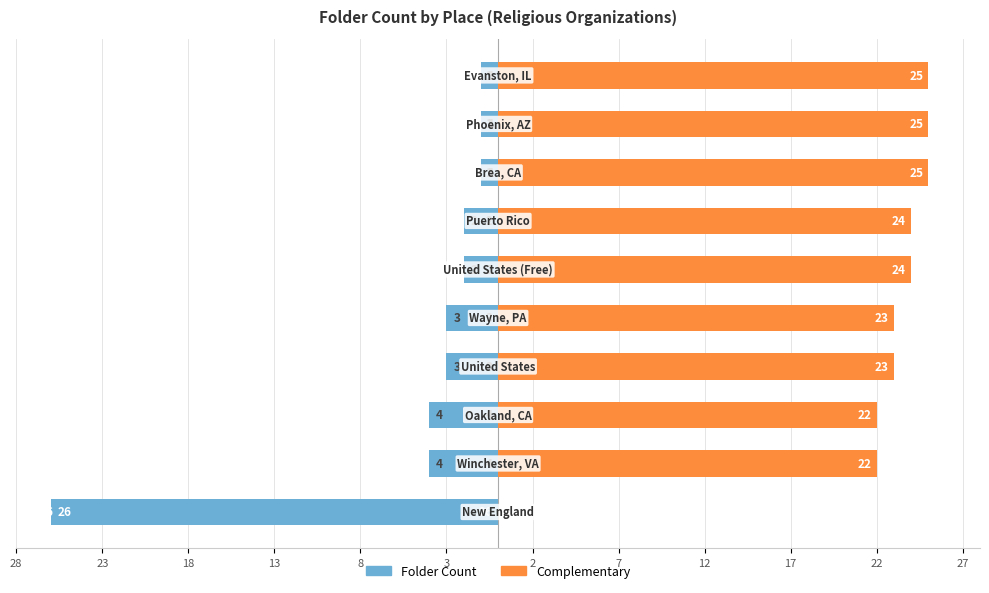

What are all the series names shown in the legend?

Folder Count, Complementary